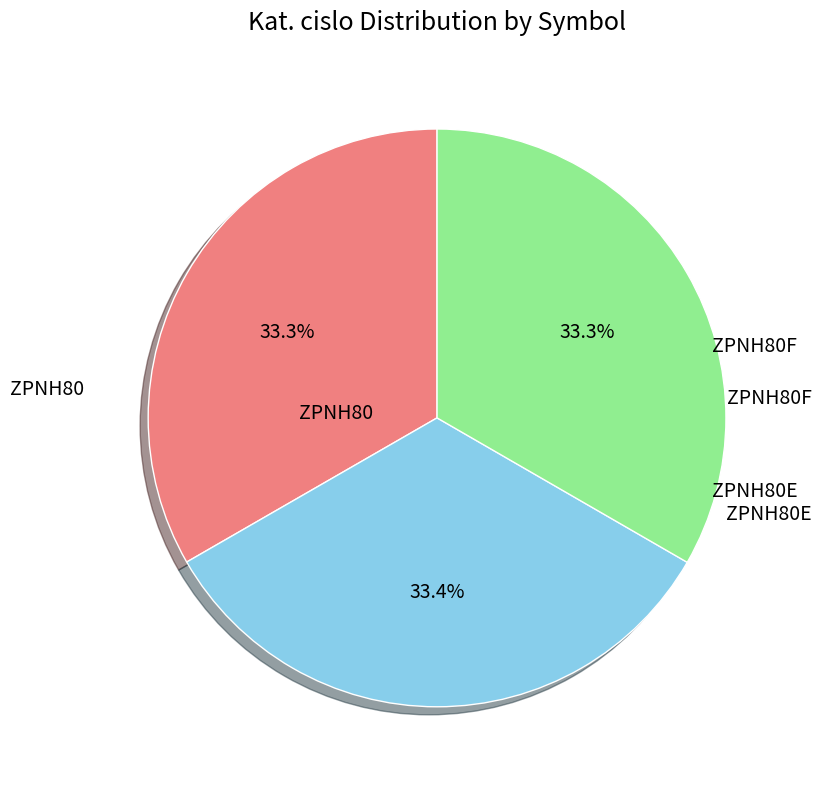

True or false: ZPNH80F accounts for 33% of the total.

True